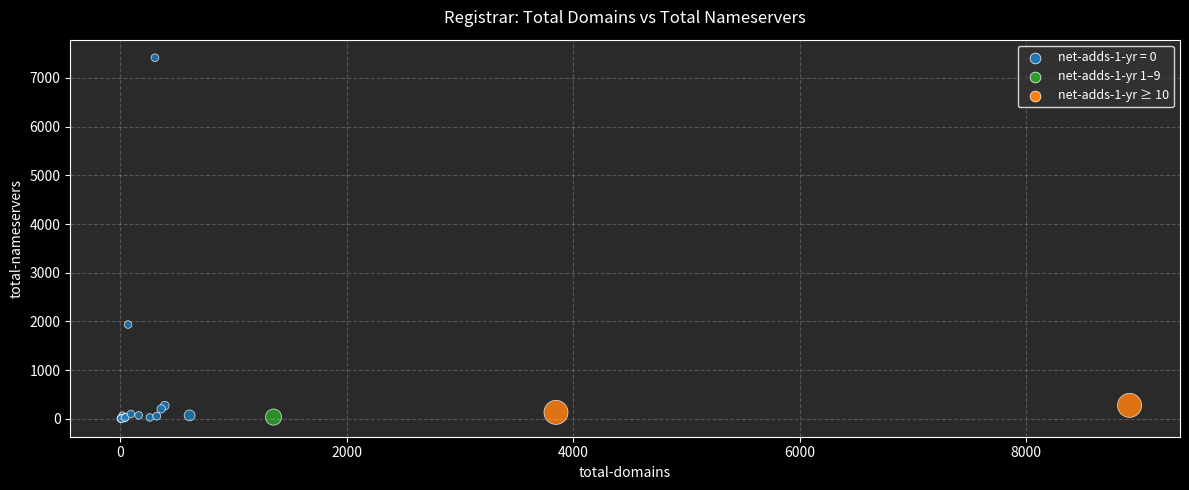

What Y value in the scatter plot is closest to 3709?

1937